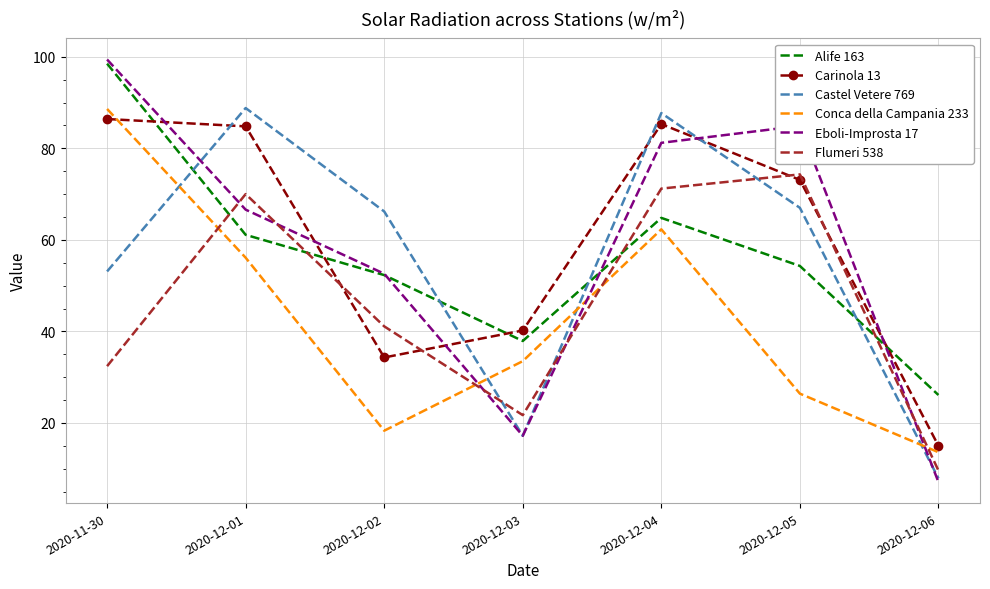

Reading left to right, what are all the values shown in this chart?

Alife 163: 2020-11-30=98.5	2020-12-01=61.1	2020-12-02=52.3	2020-12-03=37.9	2020-12-04=64.8	2020-12-05=54.3	2020-12-06=26.1
Carinola 13: 2020-11-30=86.4	2020-12-01=84.8	2020-12-02=34.3	2020-12-03=40.2	2020-12-04=85.3	2020-12-05=73.1	2020-12-06=15.0
Castel Vetere 769: 2020-11-30=53.1	2020-12-01=88.8	2020-12-02=66.2	2020-12-03=17.2	2020-12-04=87.7	2020-12-05=67.0	2020-12-06=7.9
Conca della Campania 233: 2020-11-30=88.6	2020-12-01=56.1	2020-12-02=18.3	2020-12-03=33.5	2020-12-04=62.3	2020-12-05=26.4	2020-12-06=13.6
Eboli-Improsta 17: 2020-11-30=99.4	2020-12-01=66.6	2020-12-02=52.6	2020-12-03=17.2	2020-12-04=81.2	2020-12-05=84.9	2020-12-06=7.1
Flumeri 538: 2020-11-30=32.4	2020-12-01=70.0	2020-12-02=41.1	2020-12-03=21.7	2020-12-04=71.2	2020-12-05=74.3	2020-12-06=9.6